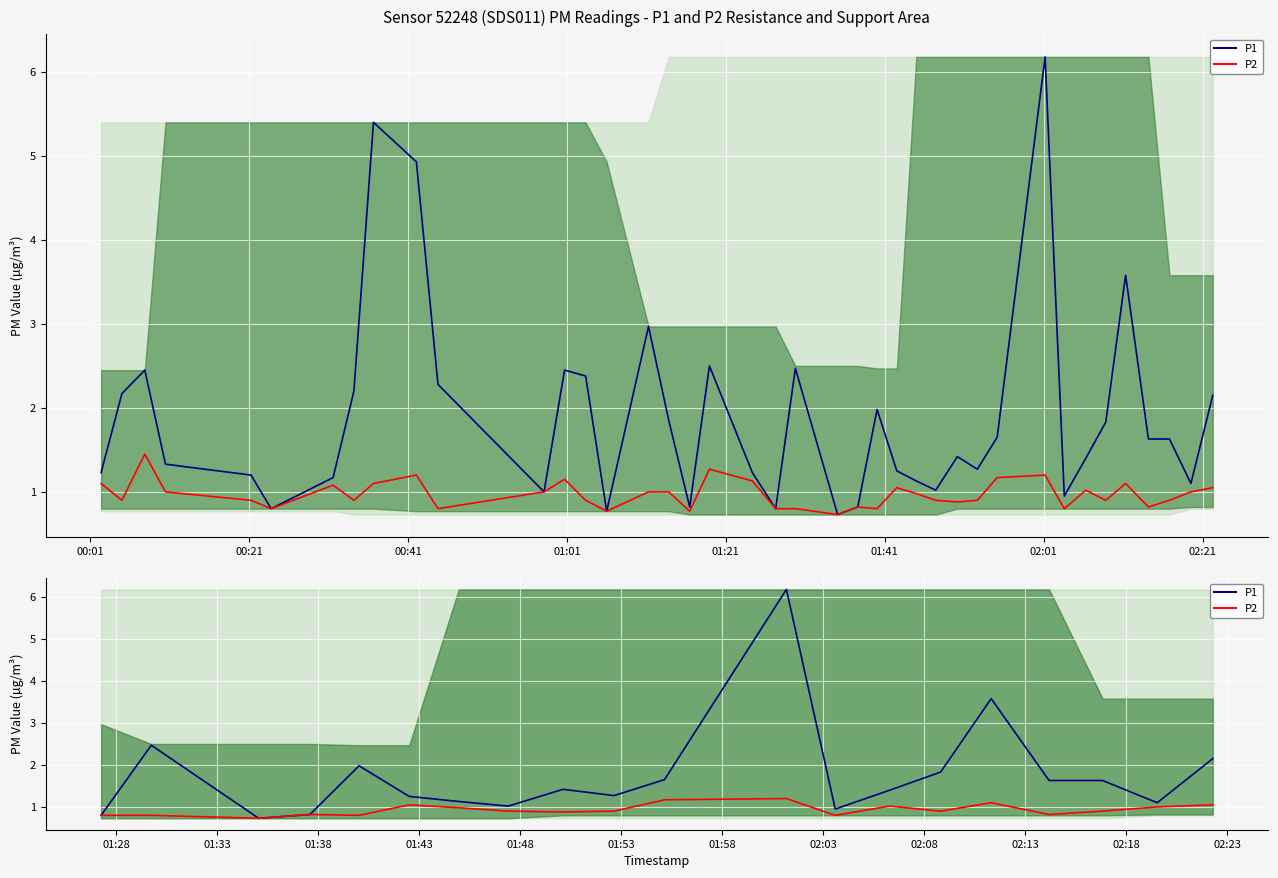

What is the greatest value displayed?

6.2